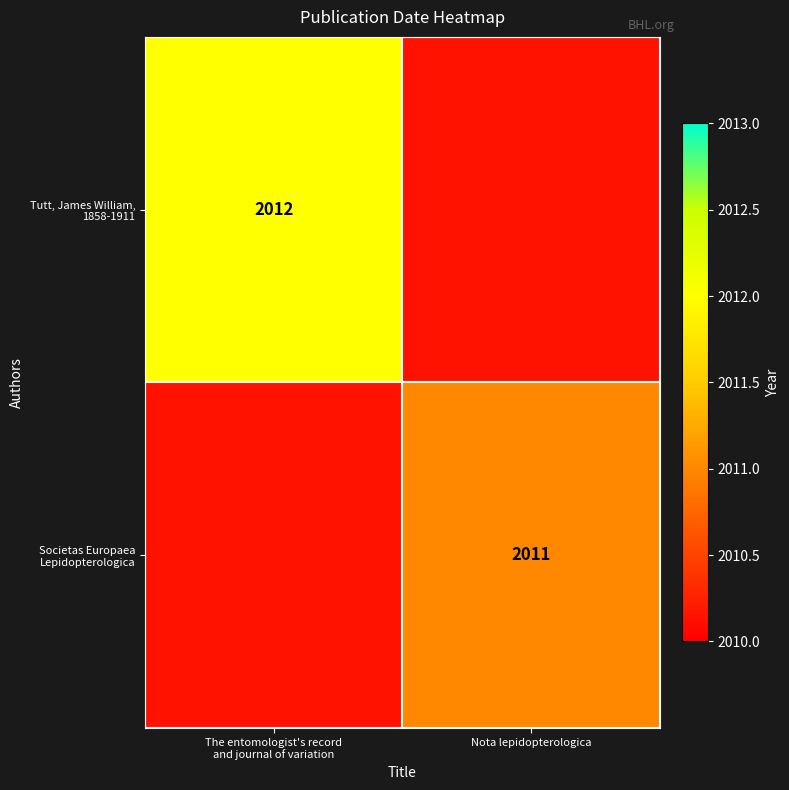

Rank the series at Nota lepidopterologica from lowest to highest value.

Tutt, James William, 1858-1911, Societas Europaea Lepidopterologica